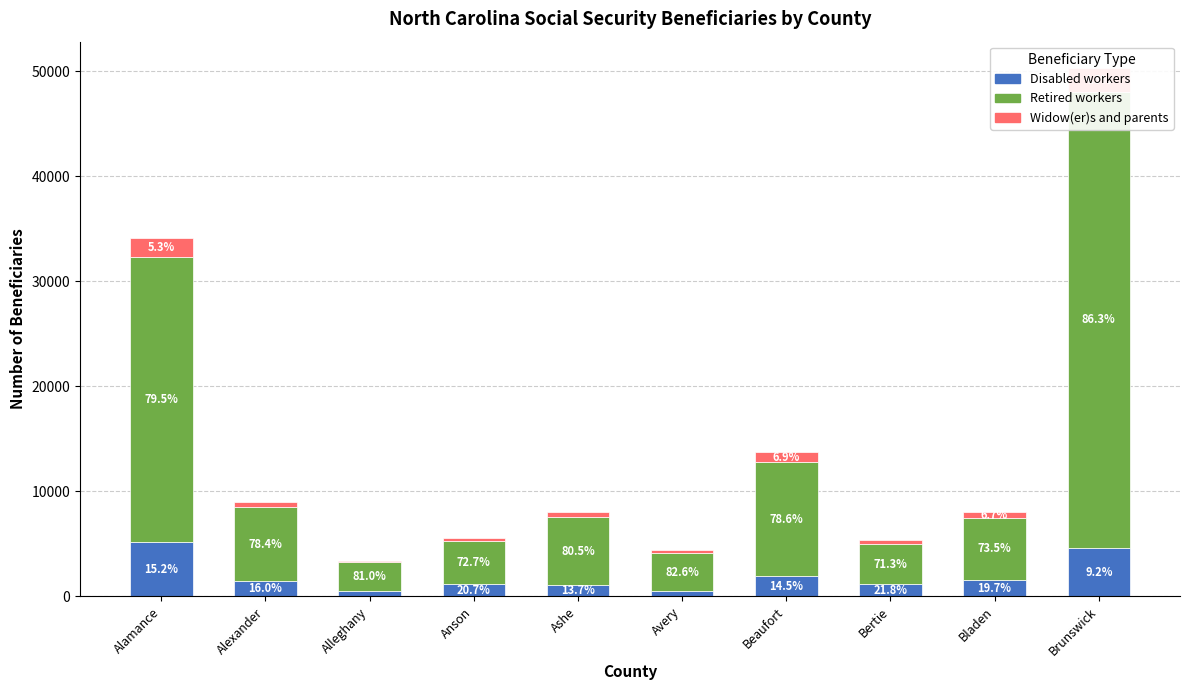

What is the sum of the Disabled workers values at Ashe and Alamance?

6285